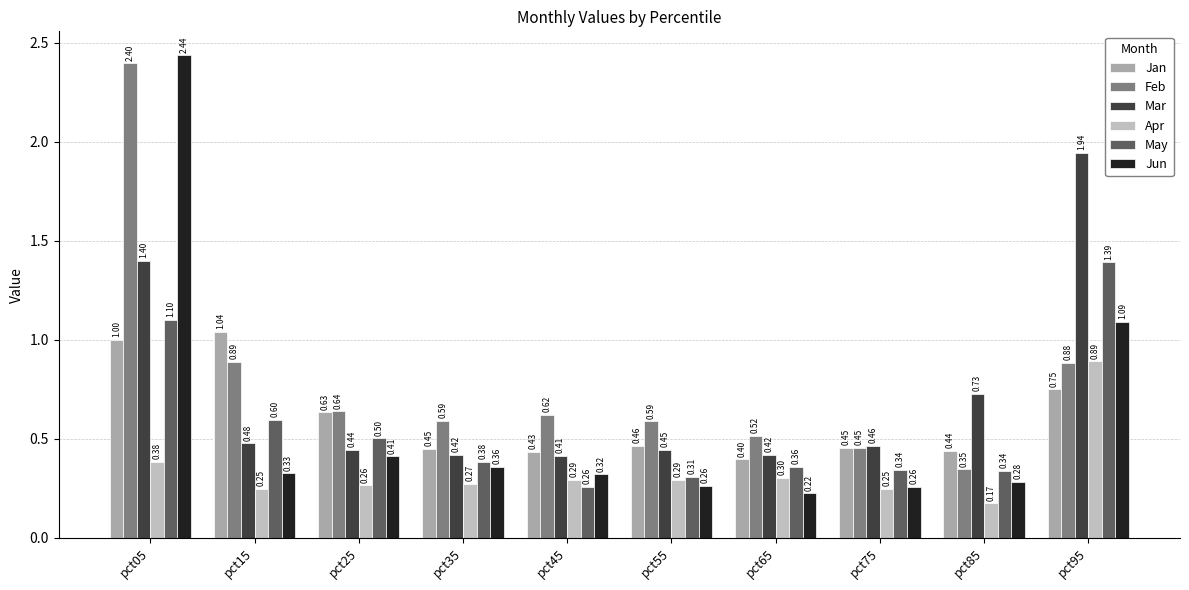

What is the difference between the maximum and minimum values in the Jun series?

2.2